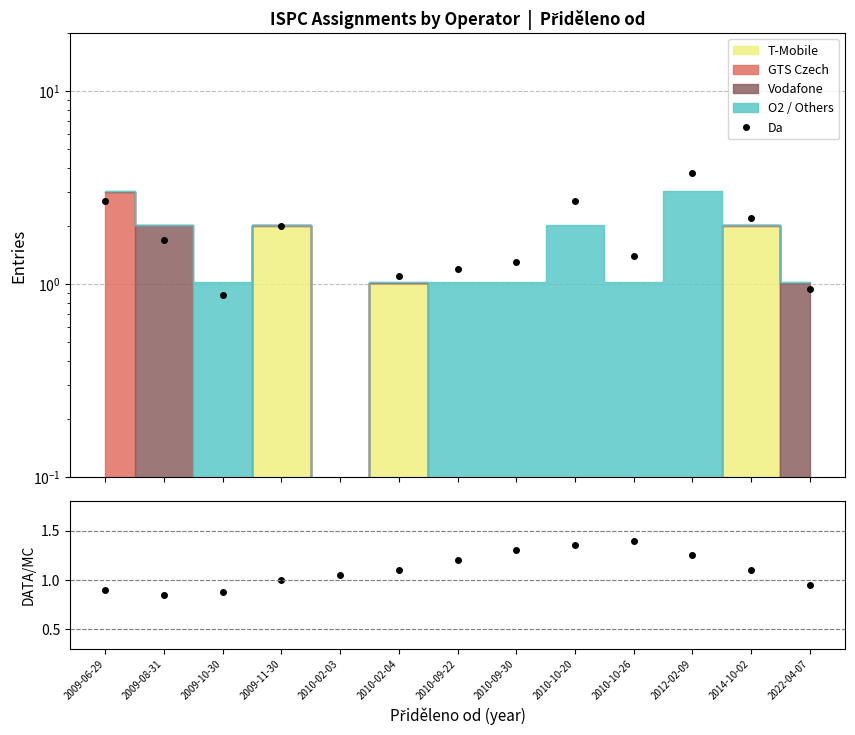

Rank the categories by value from highest to lowest.

2010-10-26, 2010-10-20, 2010-09-30, 2012-02-09, 2010-09-22, 2010-02-04, 2014-10-02, 2010-02-03, 2009-11-30, 2022-04-07, 2009-06-29, 2009-10-30, 2009-08-31